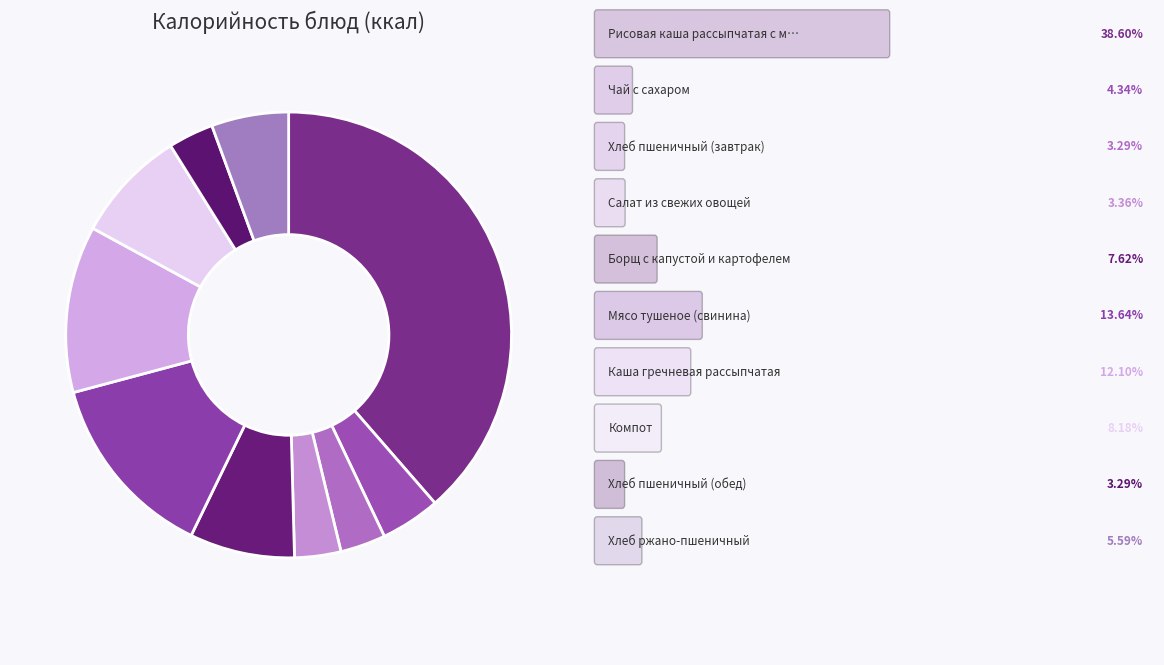

How many segments does this pie chart have?

10